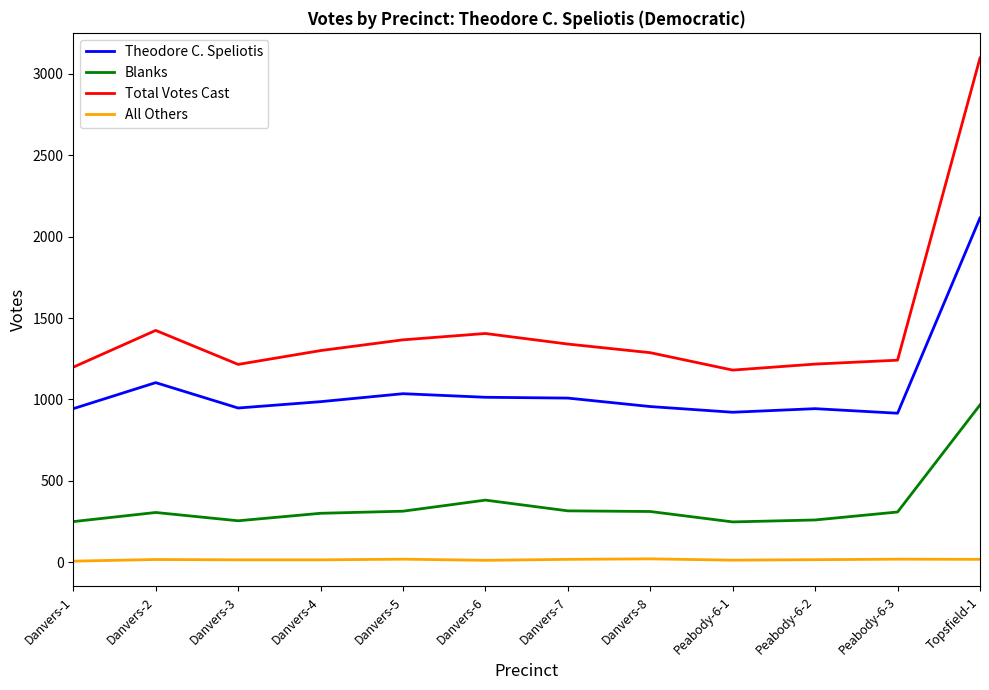

At which category is the sum across all series the highest?

Topsfield-1